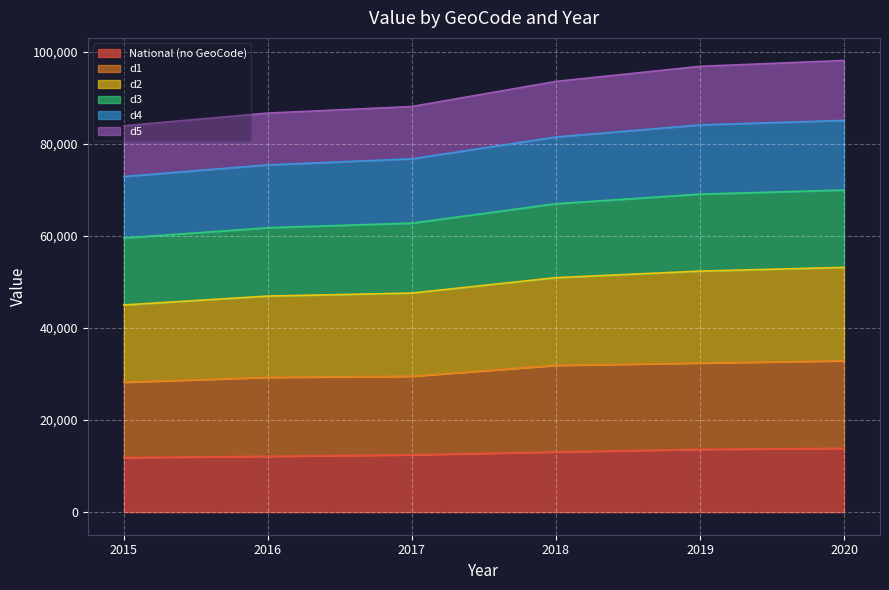

What is the total value across all series at 2018?

93575